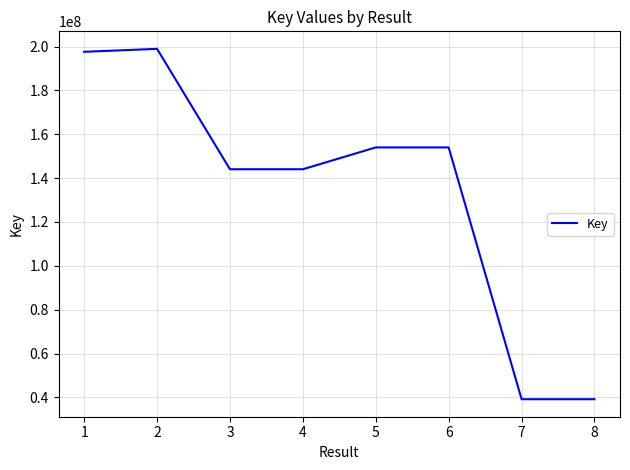

At which category does the data reach its first local peak?

2